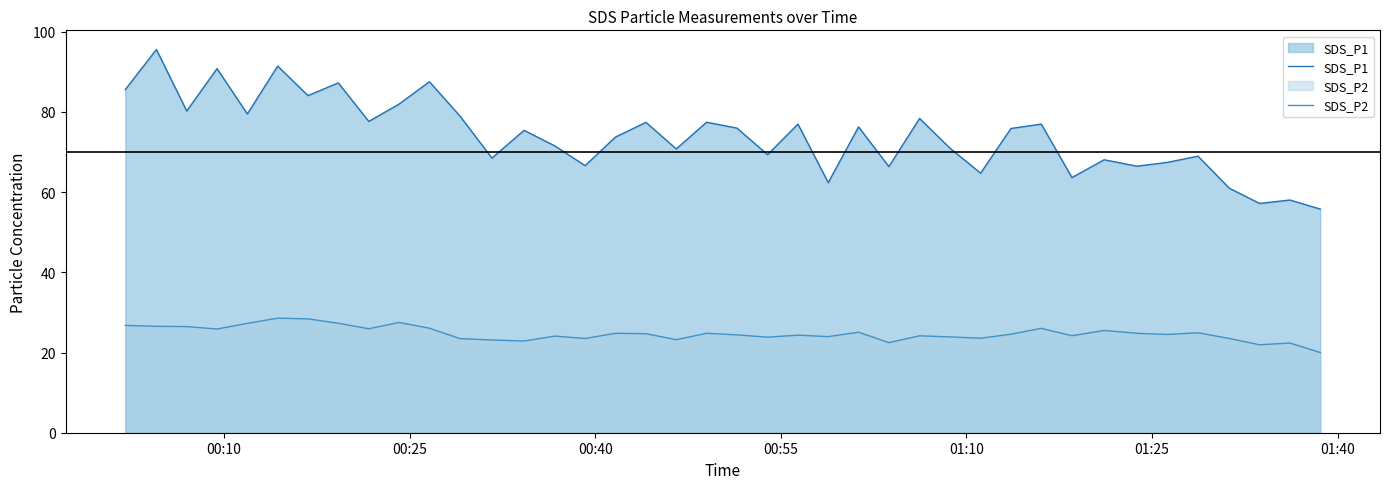

Which series has the largest total across all categories?

SDS_P1